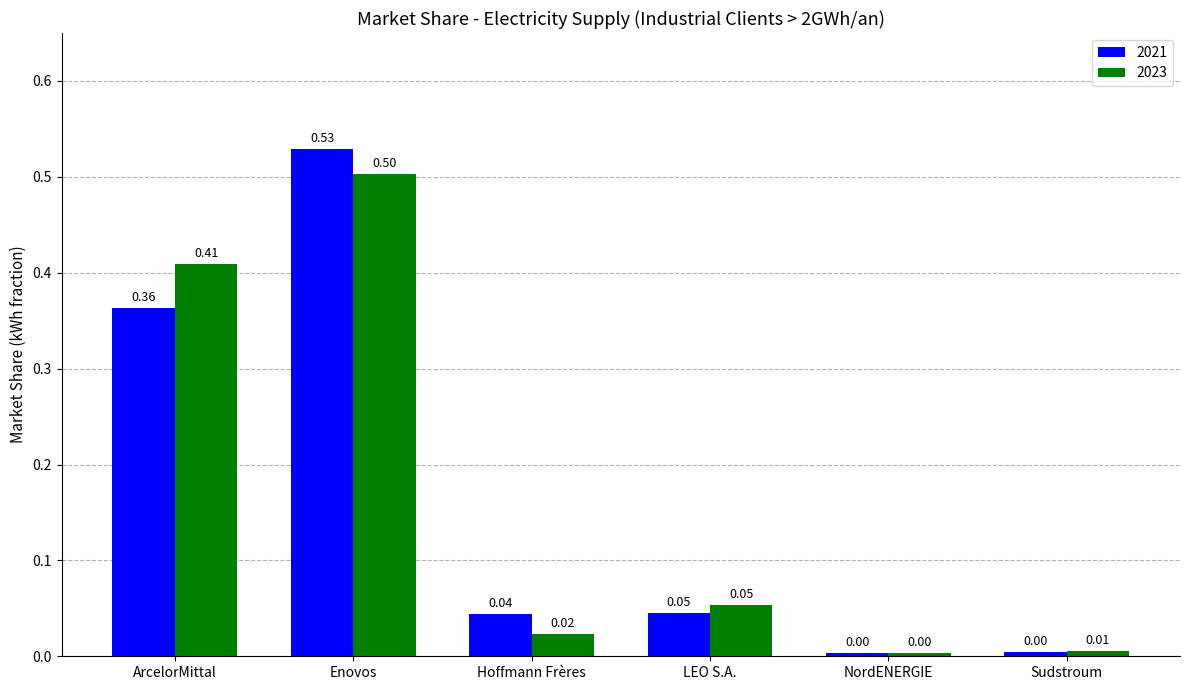

Which series has the largest total across all categories?

2023